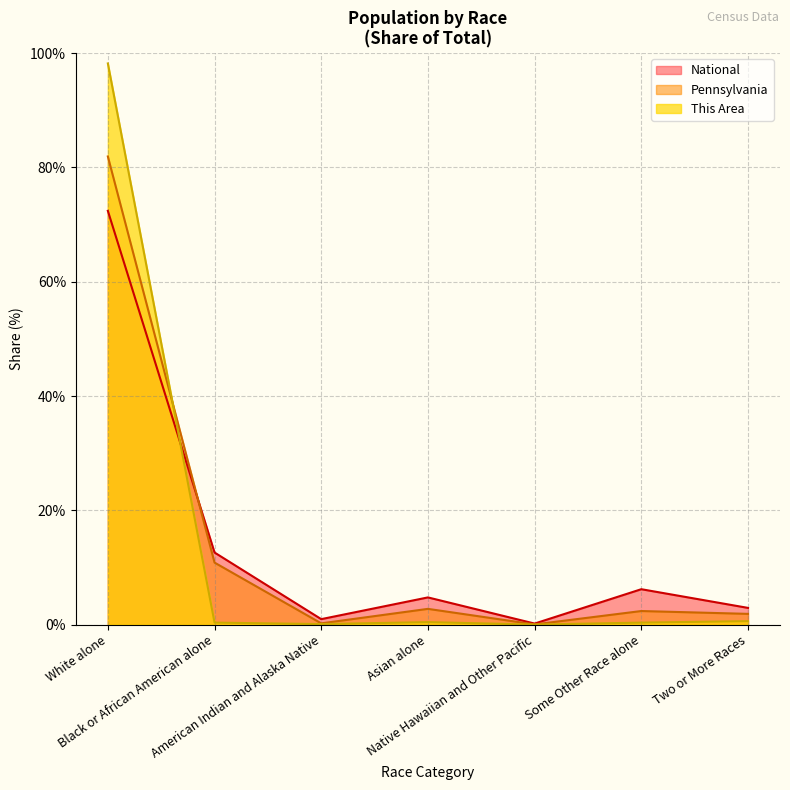

What is the maximum value shown in the chart?

98.2